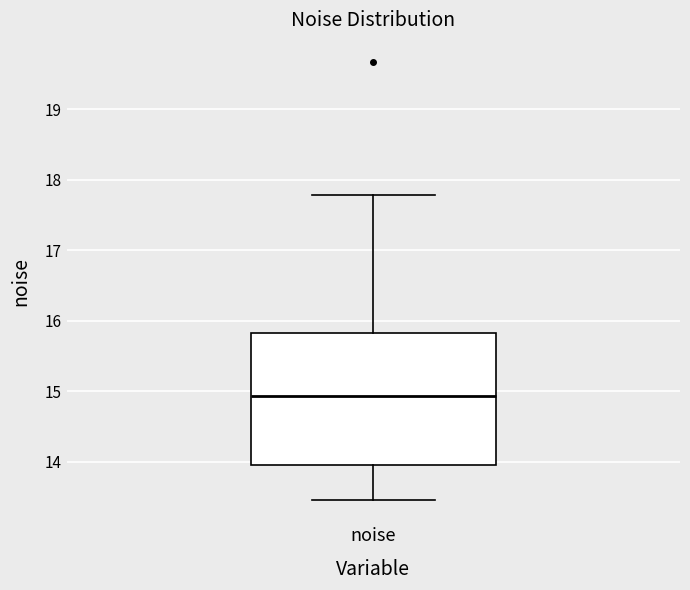

Where does the upper whisker of the box for noise end on the y-axis? The values are not printed on the chart, so give them approximately, as read against the axis.

17.8